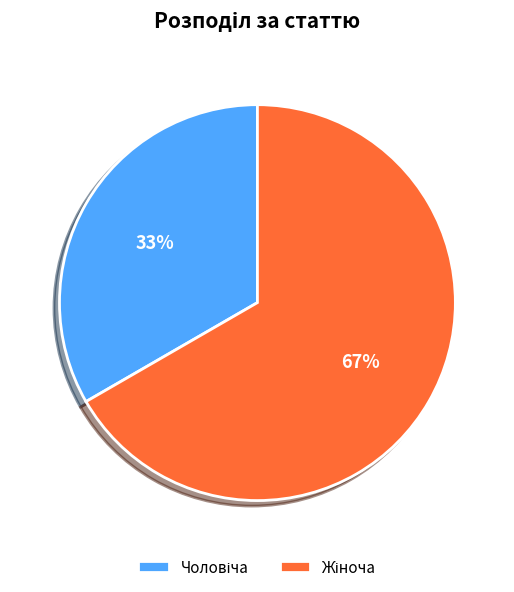

Does any single category account for the majority?

Yes